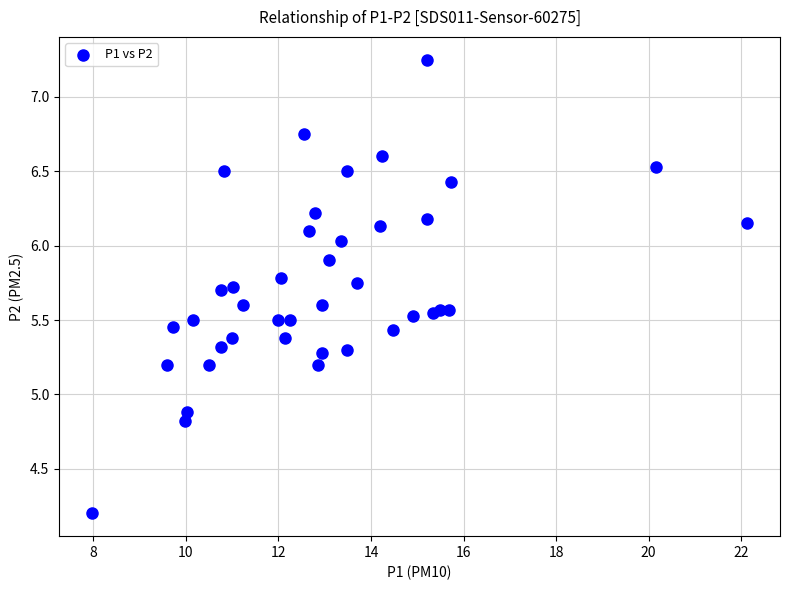

What Y value in the scatter plot is closest to 5?

4.9